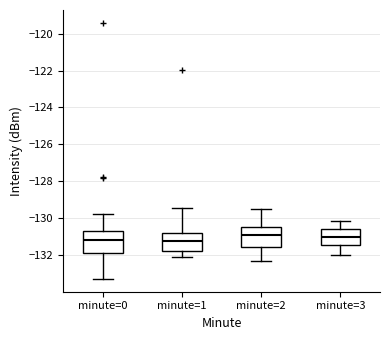

Where does the lower whisker of the box for minute=2 end on the y-axis? The values are not printed on the chart, so give them approximately, as read against the axis.

-132.2